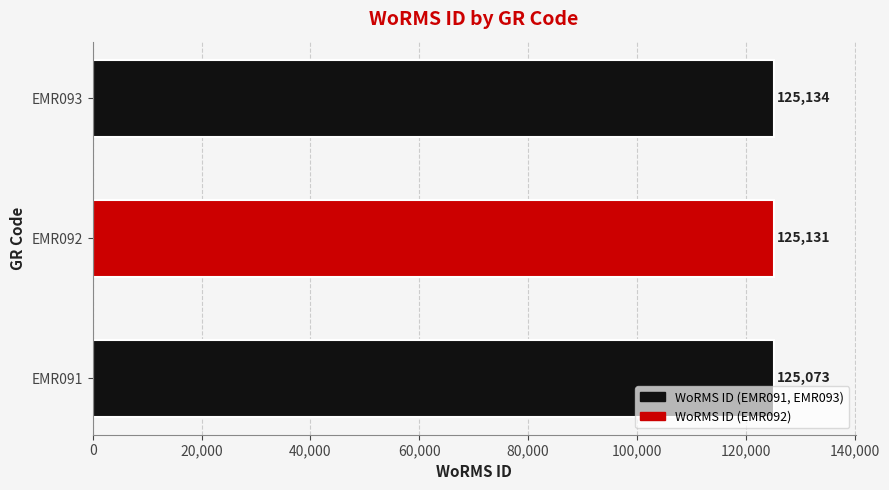

The value at EMR092 is 164228. True or false?

False